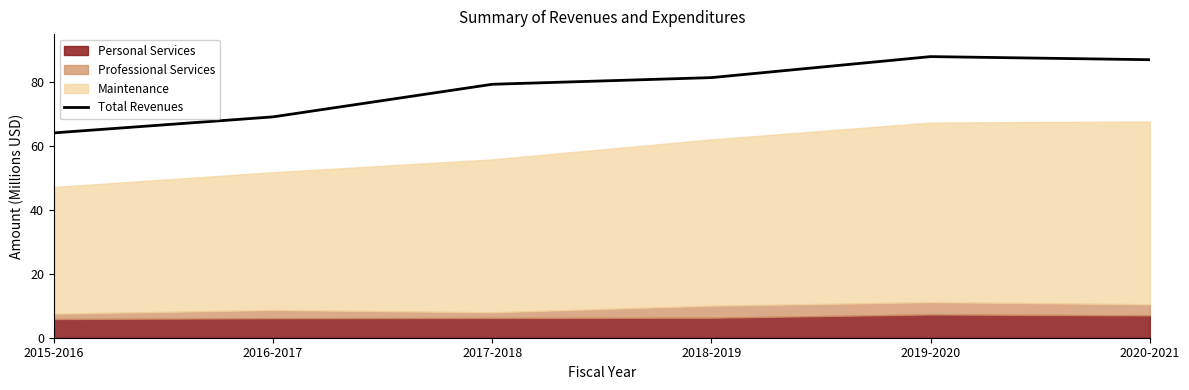

At which category does the data reach its first local peak?

2019-2020